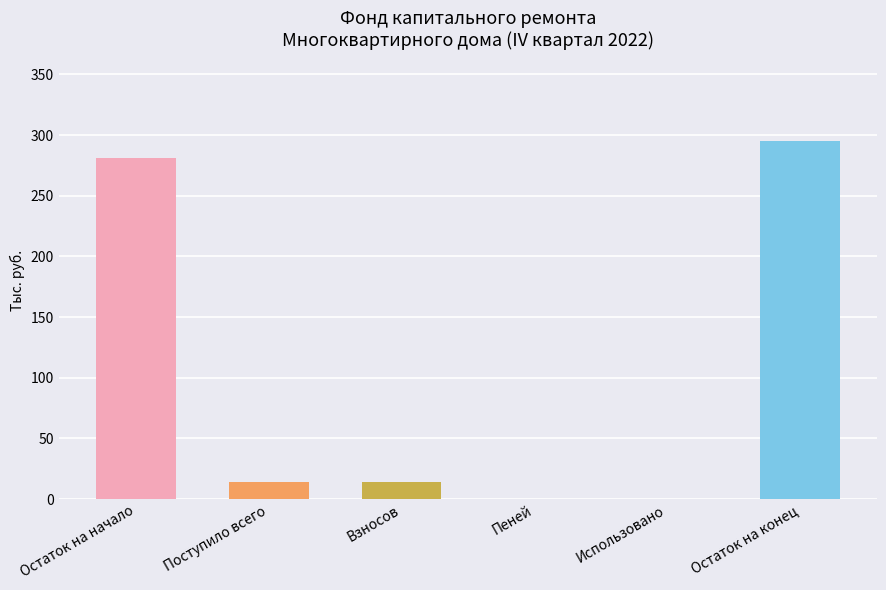

What is the ratio of the value at Остаток на начало to the value at Поступило всего?

19.5